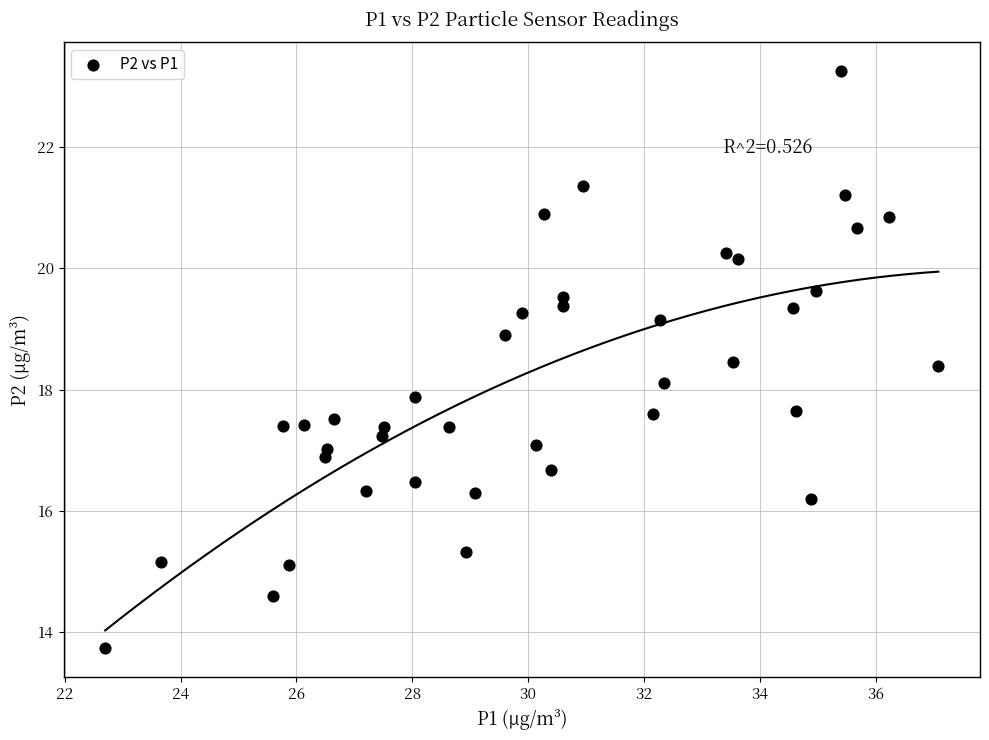

What is the range of Y values (max minus min)?

9.5